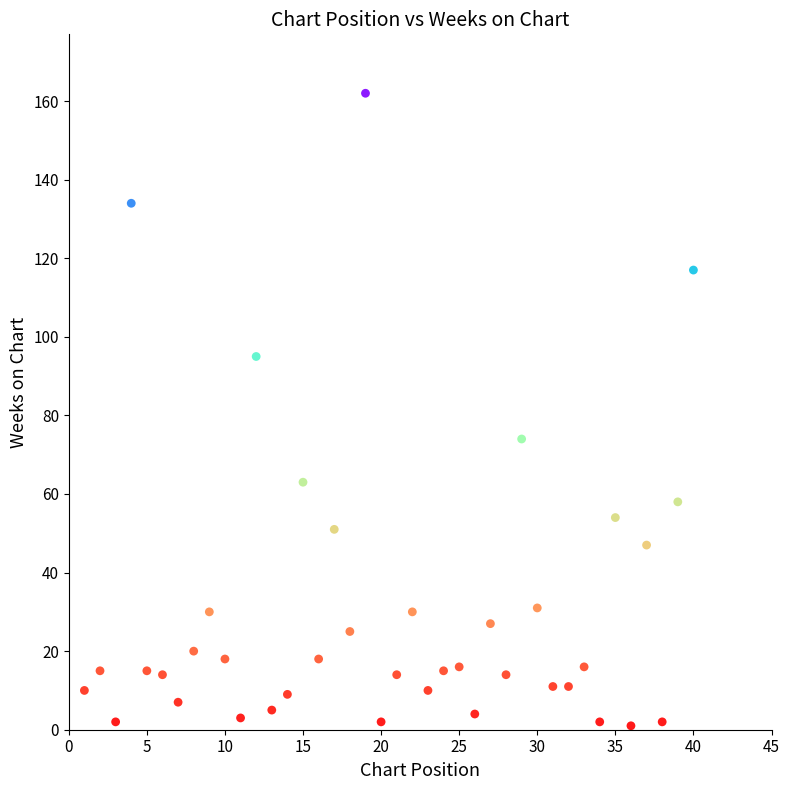

What is the range of Y values (max minus min)?

161